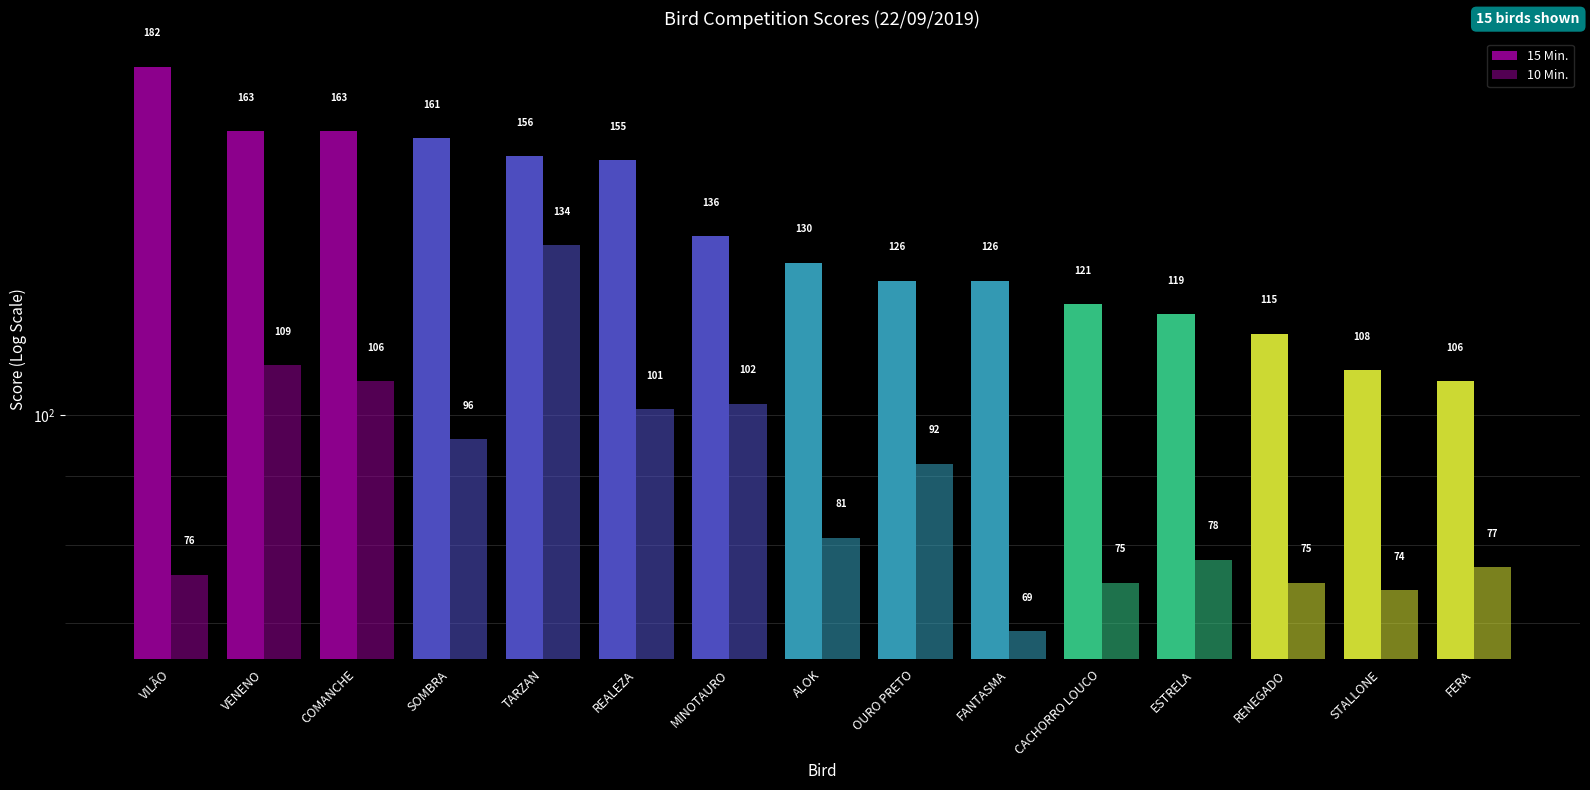

Which series has the largest range (max minus min)?

15 Min.